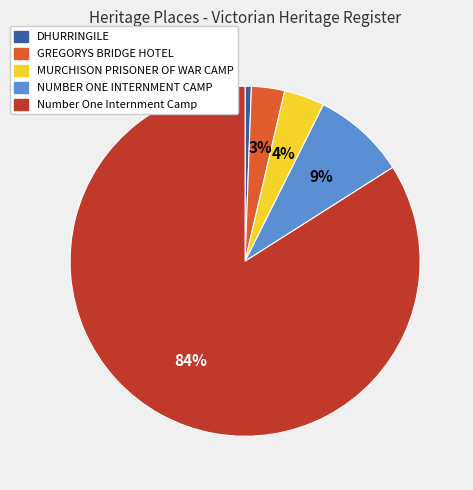

Is there any slice that represents more than half of the pie?

Yes